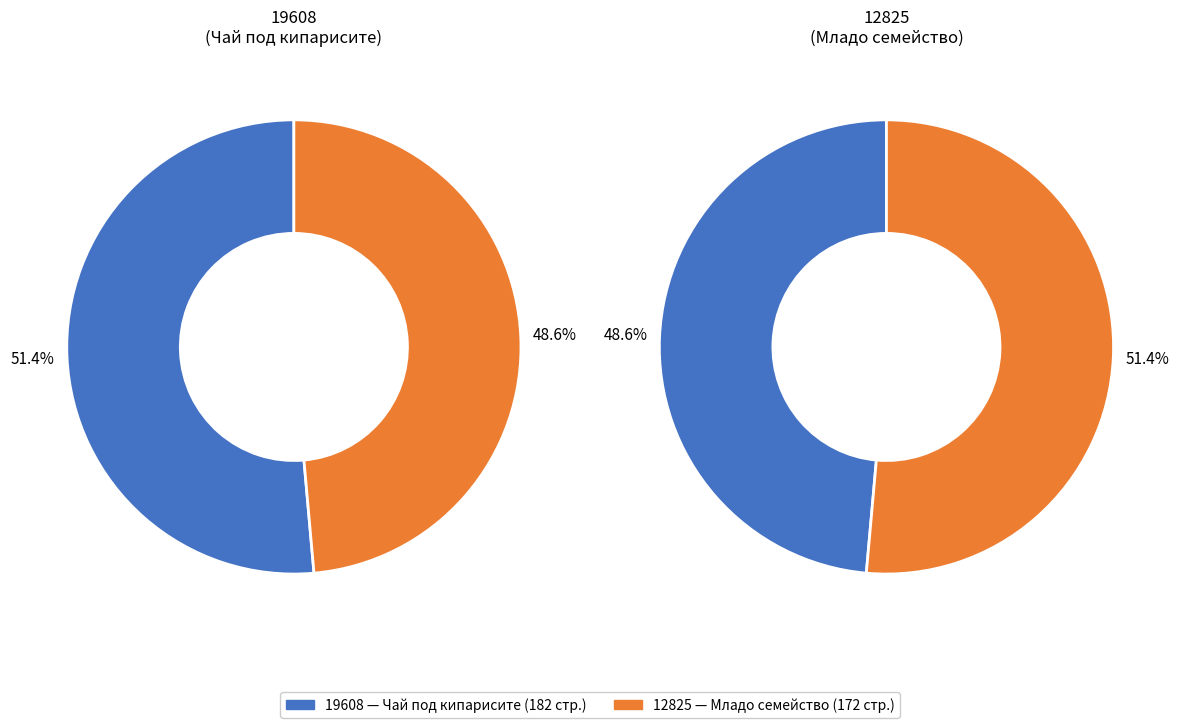

To the nearest percent, what portion does 12825 represent?

49%